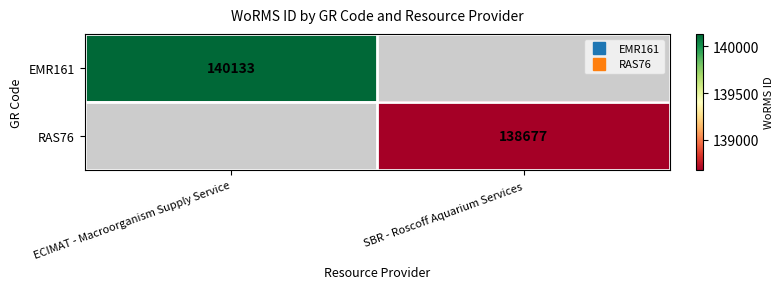

What is the greatest value displayed?

140133.0